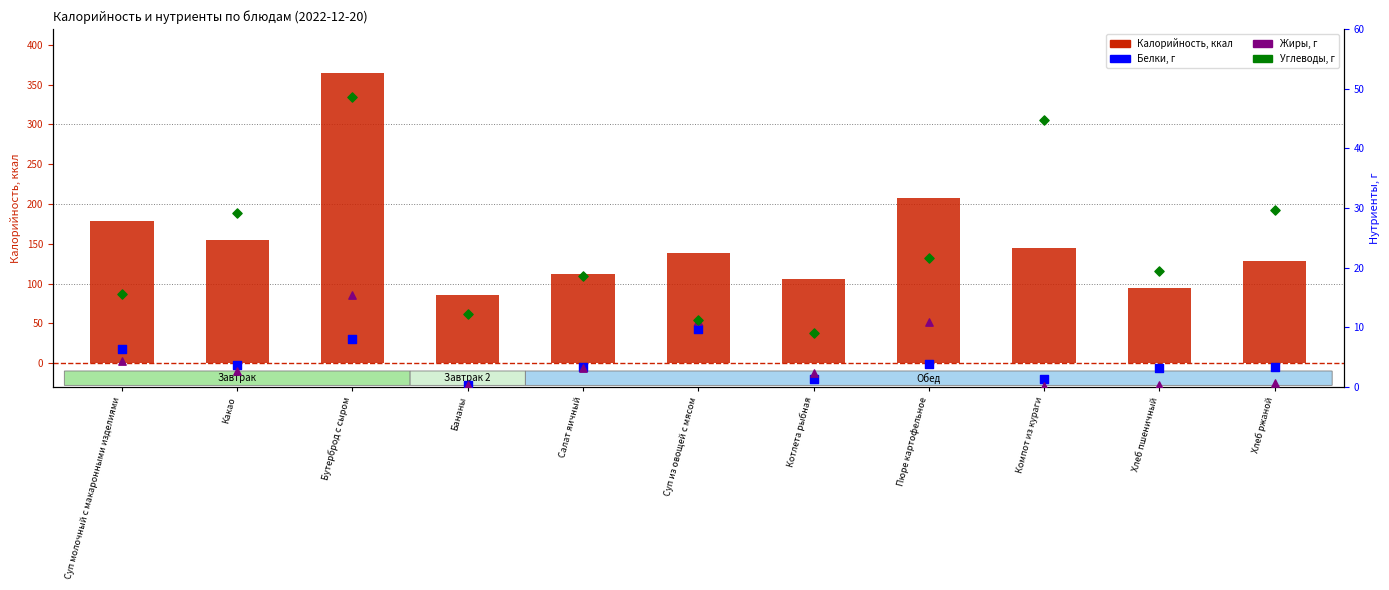

At which category is the sum across all series the highest?

Бутерброд с сыром